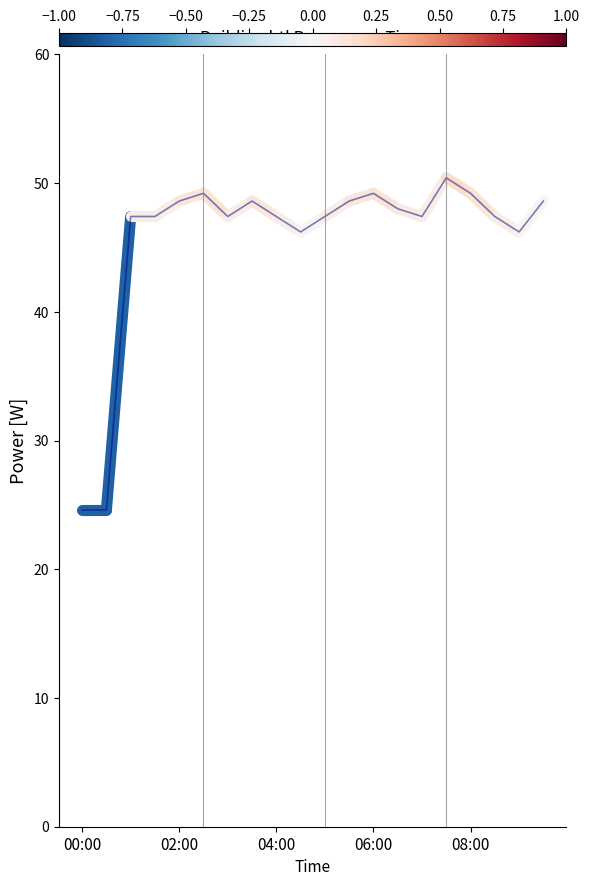

Reading left to right, what are all the values shown in this chart?

00:00=24.6	00:30=24.6	01:00=47.4	01:30=47.4	02:00=48.6	02:30=49.2	03:00=47.4	03:30=48.6	04:00=47.4	04:30=46.2	05:00=47.4	05:30=48.6	06:00=49.2	06:30=48.0	07:00=47.4	07:30=50.4	08:00=49.2	08:30=47.4	09:00=46.2	09:30=48.6